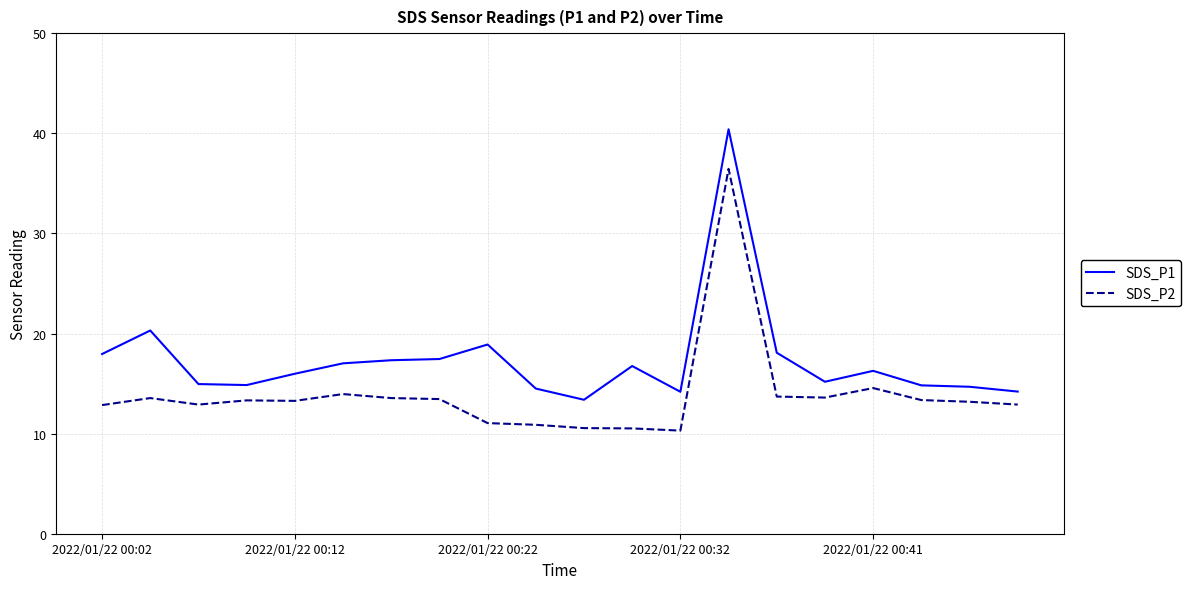

Which series has the largest total across all categories?

SDS_P1